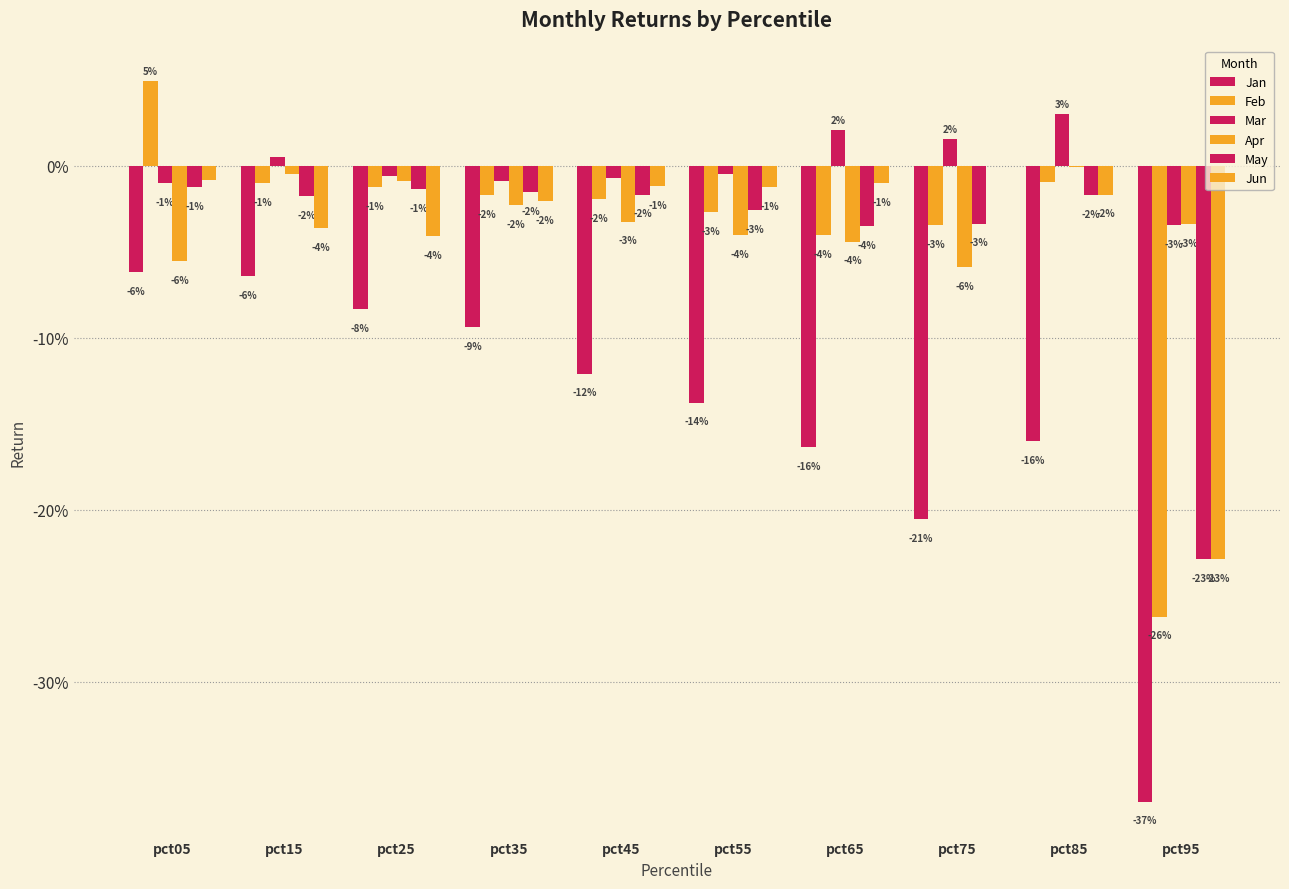

Reading left to right, what are all the values shown in this chart?

Jan: -0.1	-0.1	-0.1	-0.1	-0.1	-0.1	-0.2	-0.2	-0.2	-0.4
Feb: 0.0	-0.0	-0.0	-0.0	-0.0	-0.0	-0.0	-0.0	-0.0	-0.3
Mar: -0.0	0.0	-0.0	-0.0	-0.0	-0.0	0.0	0.0	0.0	-0.0
Apr: -0.1	-0.0	-0.0	-0.0	-0.0	-0.0	-0.0	-0.1	-0.0	-0.0
May: -0.0	-0.0	-0.0	-0.0	-0.0	-0.0	-0.0	-0.0	-0.0	-0.2
Jun: -0.0	-0.0	-0.0	-0.0	-0.0	-0.0	-0.0	-0.0	-0.0	-0.2